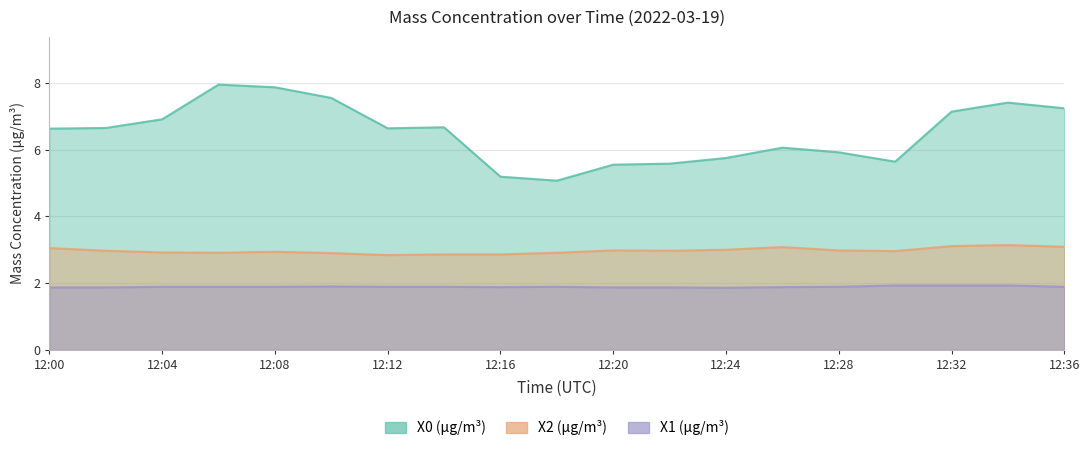

At which category does X0 (μg/m³) reach its first local peak?

12:06